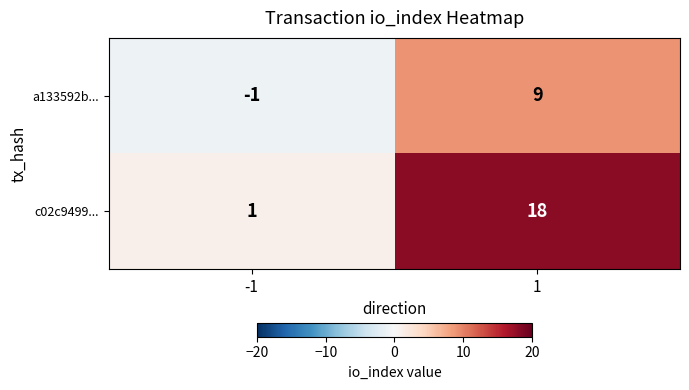

What is the greatest value displayed?

18